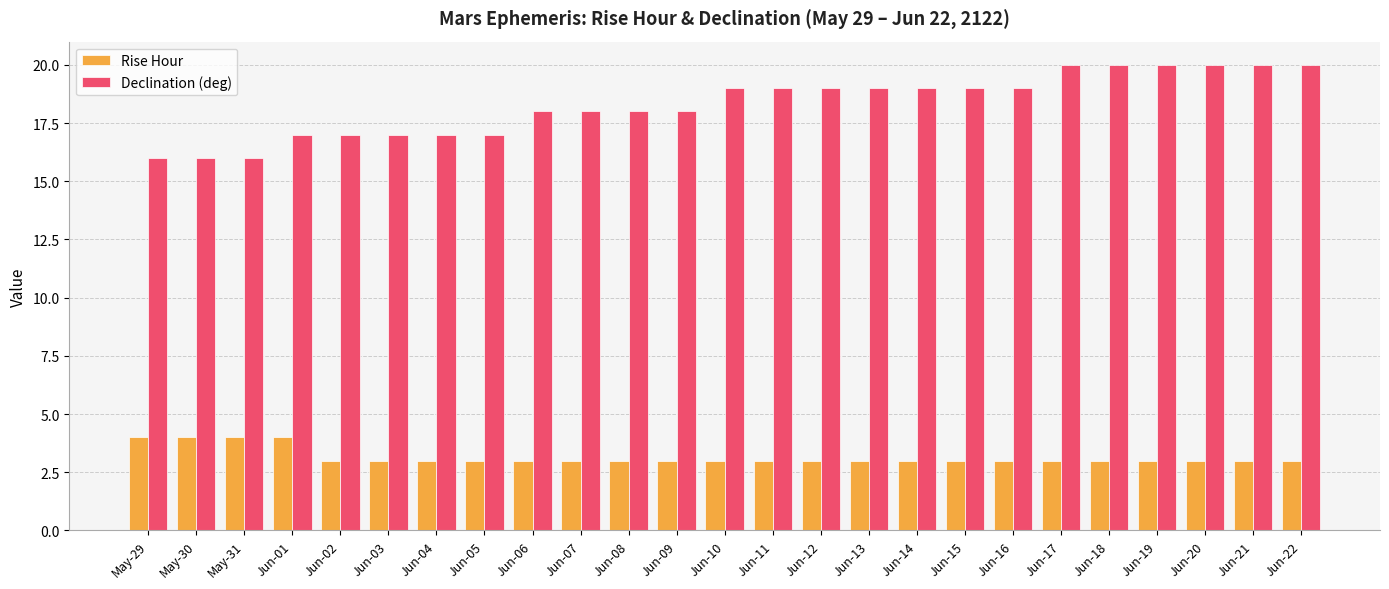

What is the spread (max minus min) of values at Jun-21?

17